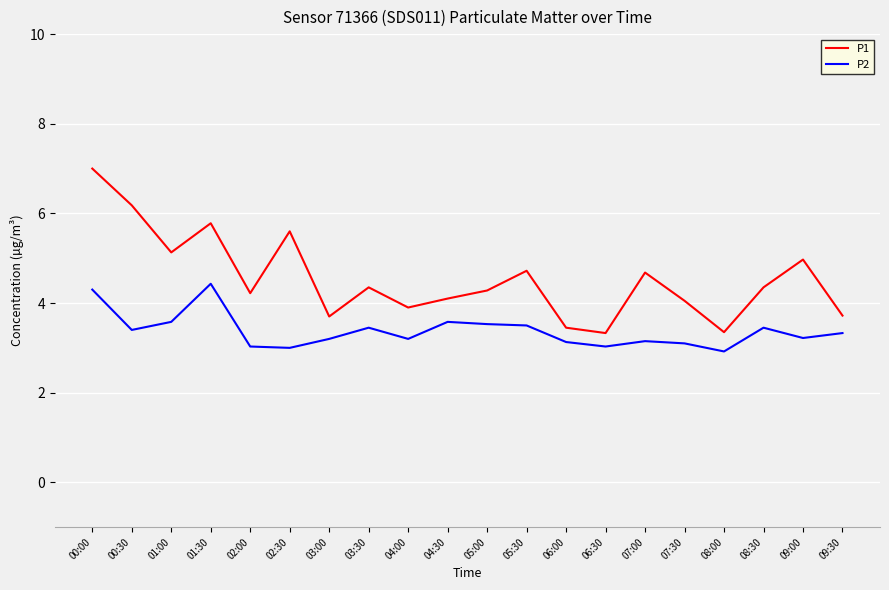

Rank the series by their maximum value, from lowest to highest.

P2, P1